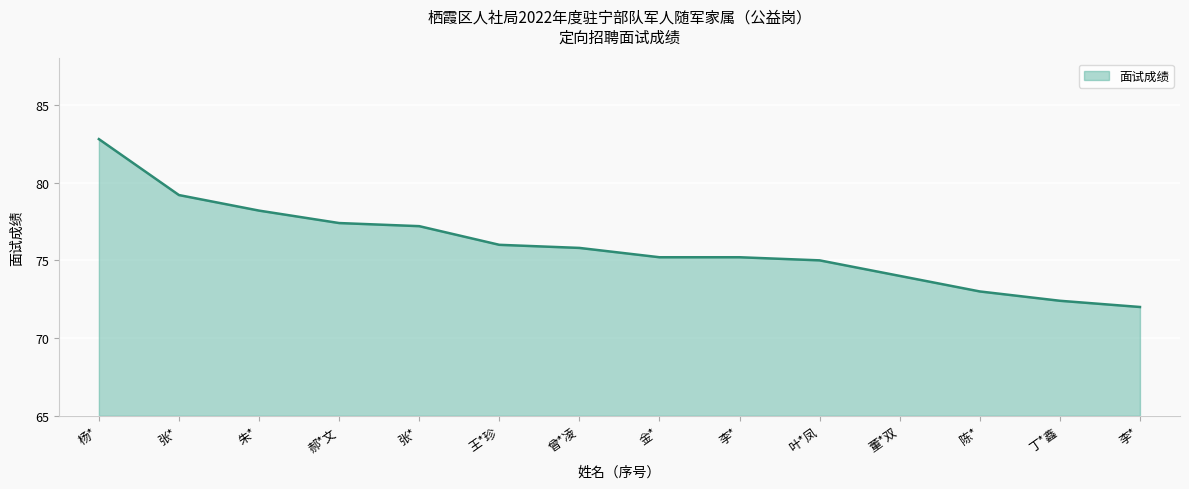

At which category does the chart reach its minimum across all series?

李*